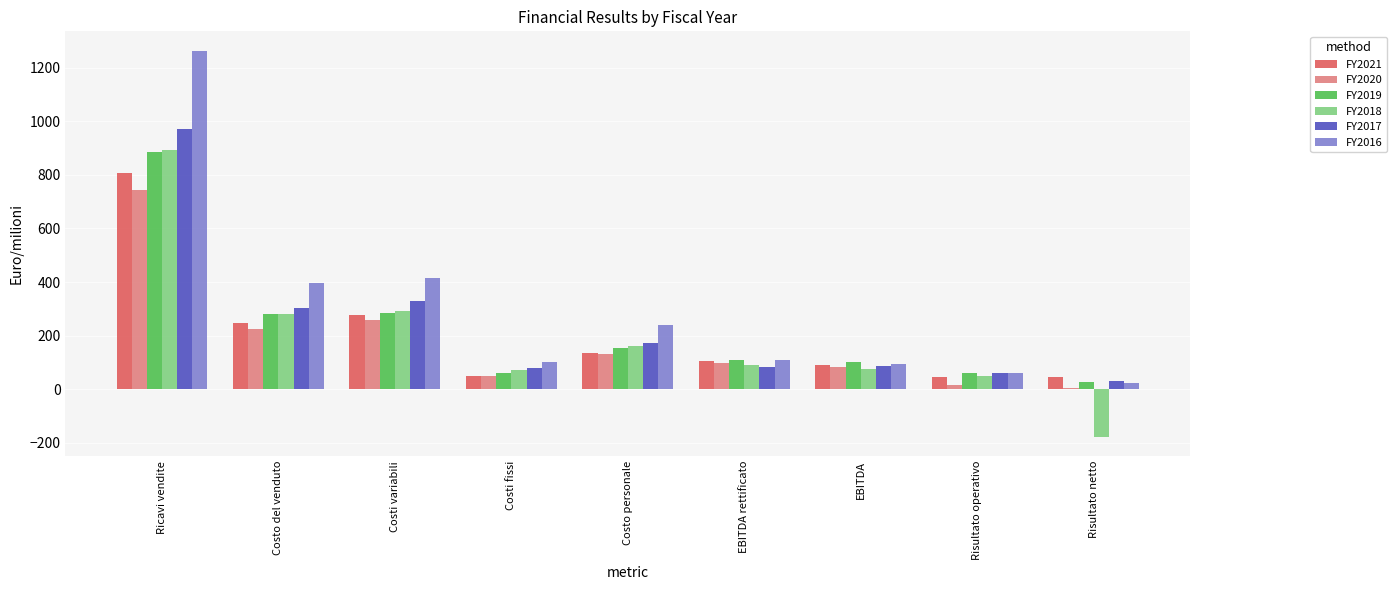

What is the maximum value for FY2020?

744.0